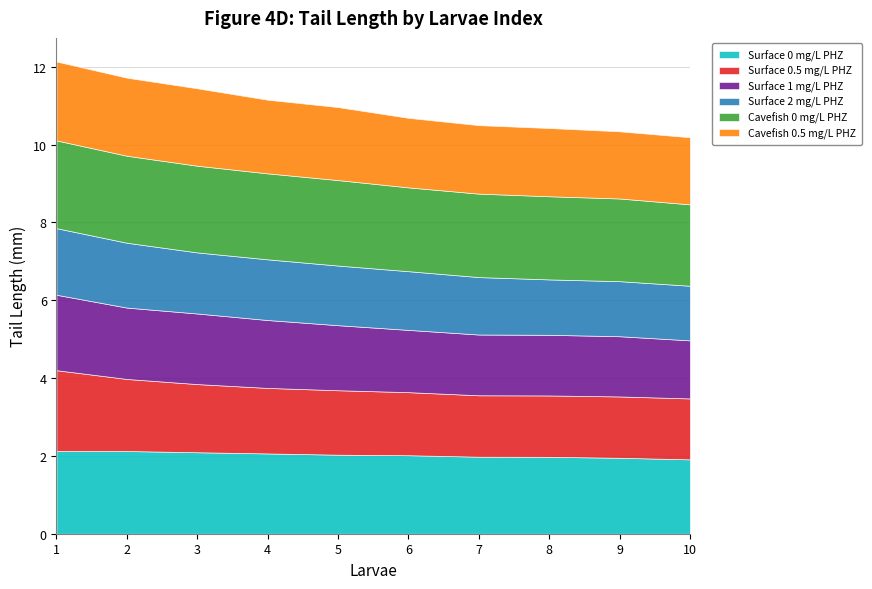

True or false: Cavefish 0.5 mg/L PHZ and Surface 1 mg/L PHZ cross at least once.

False